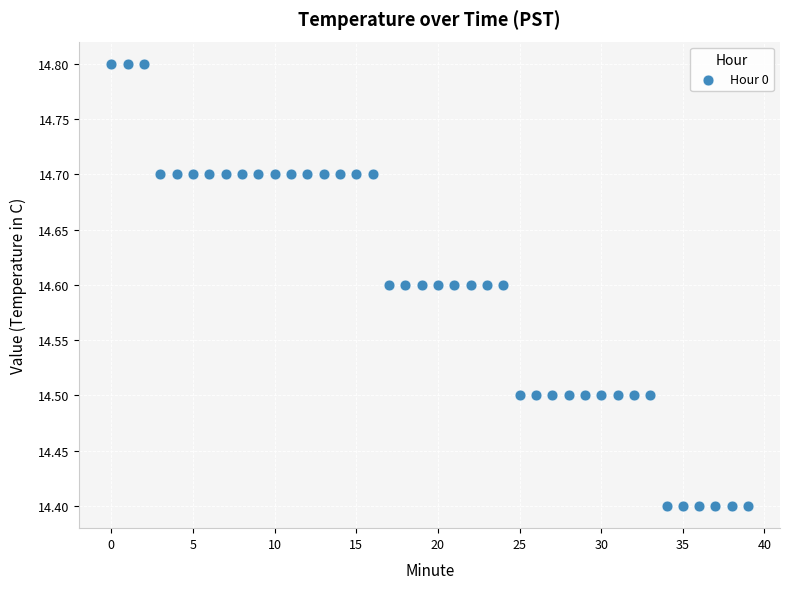

What is the range of Y values (max minus min)?

0.4